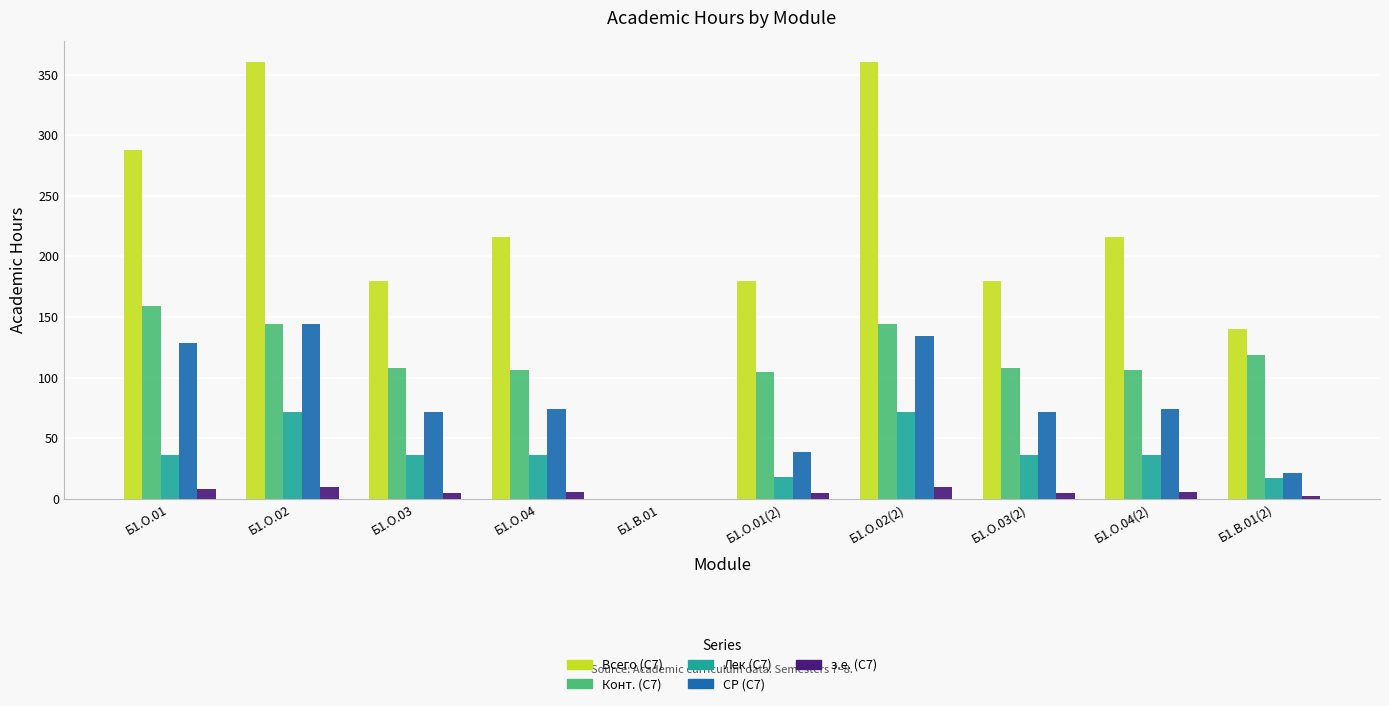

What are all the series names shown in the legend?

Всего (С7), Конт. (С7), Лек (С7), СР (С7), з.е. (С7)